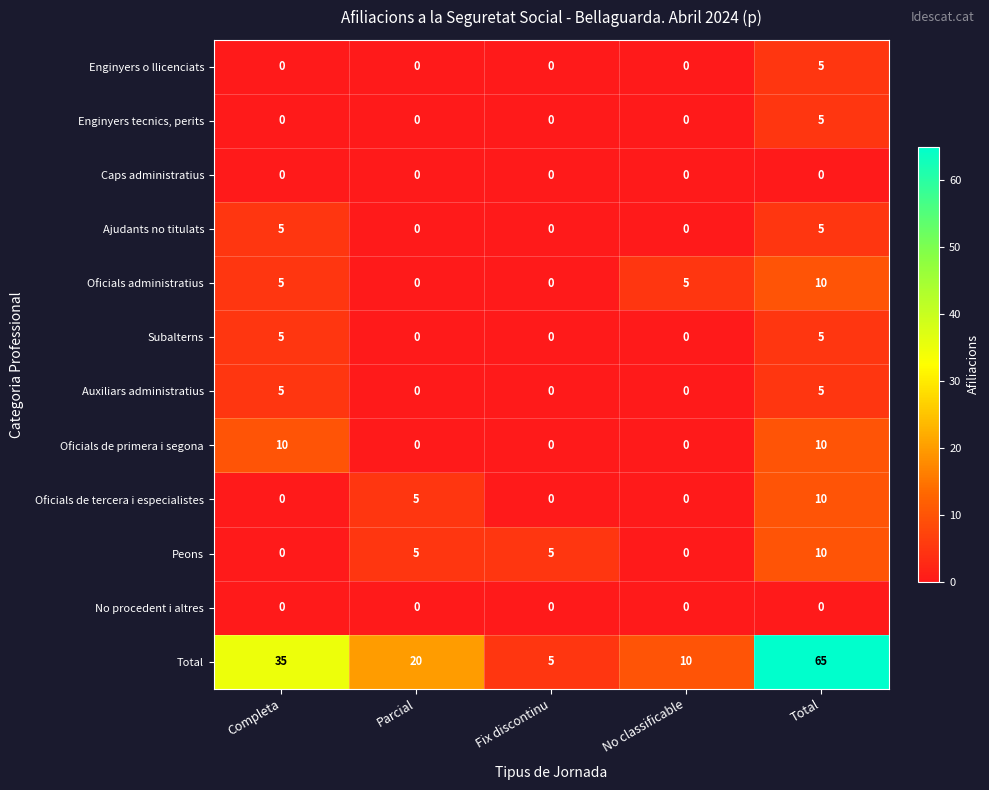

Which series has the widest spread of values?

Total